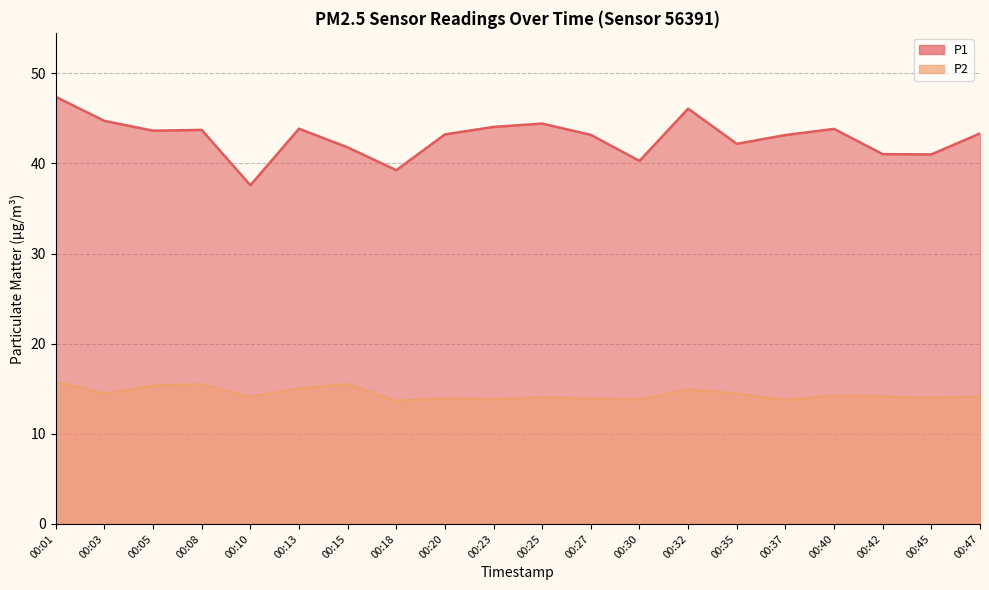

What is the total value across all series at 00:03?

59.2